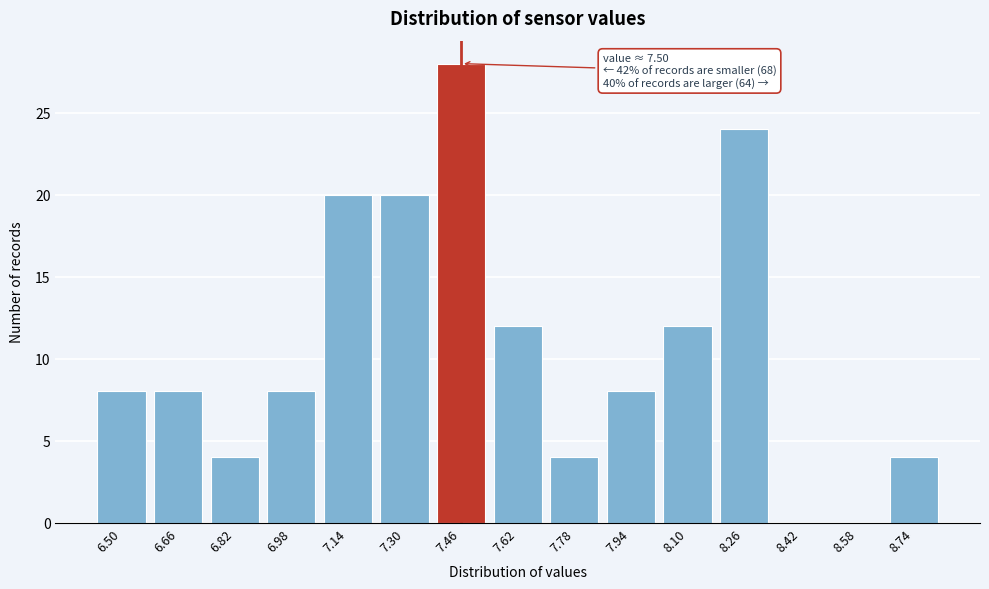

Reading left to right, list all the values displayed in this chart.

6.50=8	6.66=8	6.82=4	6.98=8	7.14=20	7.30=20	7.46=28	7.62=12	7.78=4	7.94=8	8.10=12	8.26=24	8.42=0	8.58=0	8.74=4